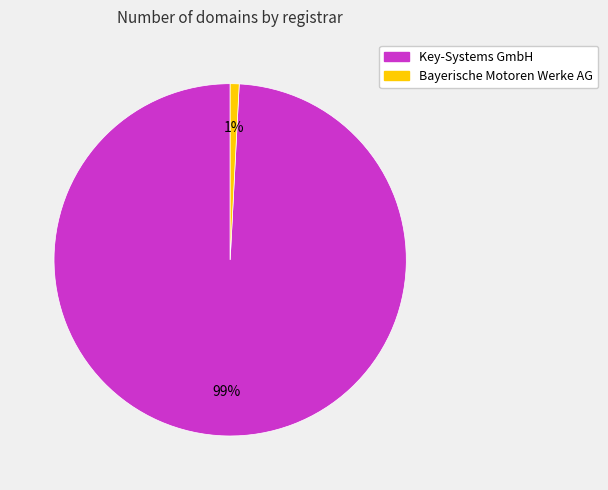

What is the smallest slice in the pie chart?

Bayerische Motoren Werke AG